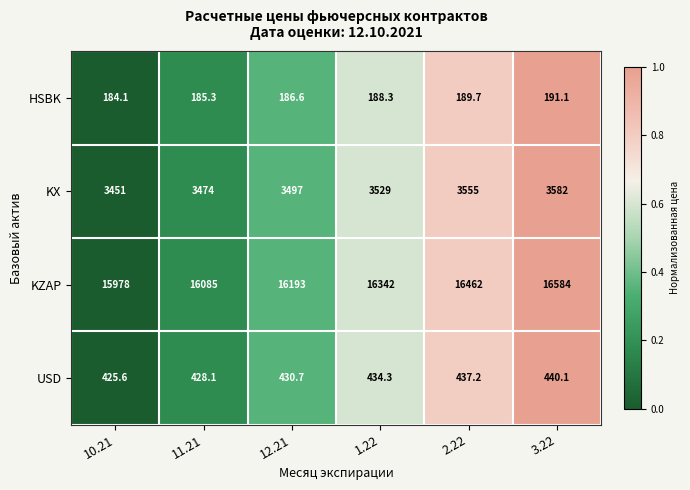

Which label corresponds to the largest value in the chart?

3.22